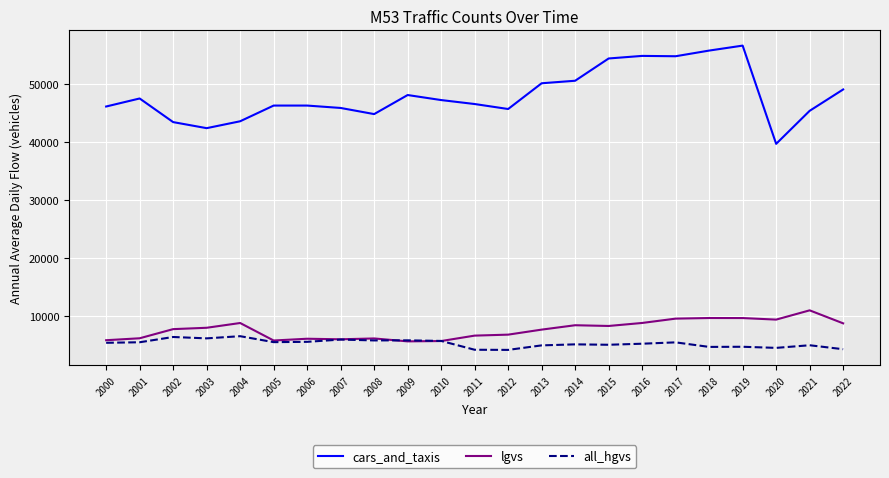

Does the chart display data point markers on the line(s)?

No